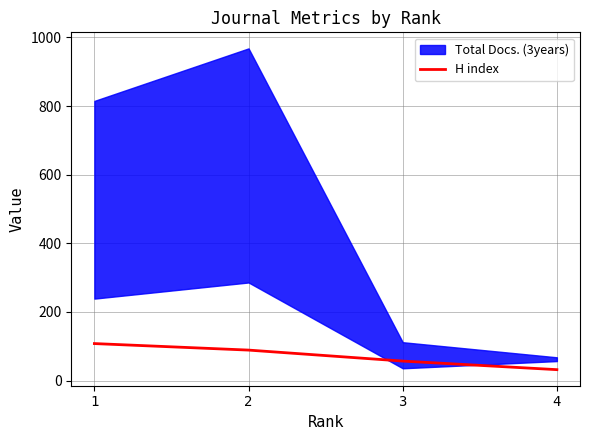

Is it true that the value at 3 is 39?

False